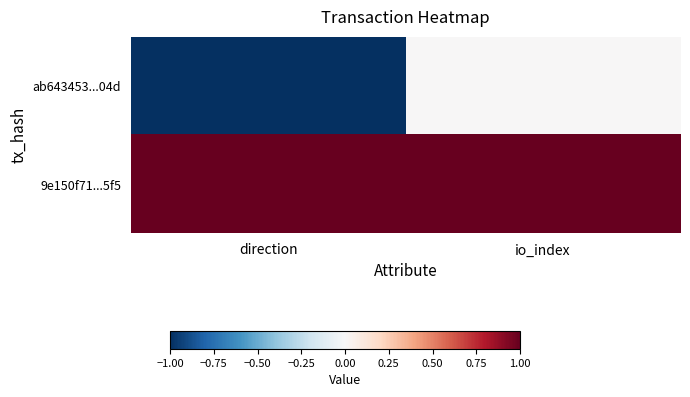

Reading right to left, what are all the values shown in this chart?

ab643453...04d: io_index=0.5	direction=0.0
9e150f71...5f5: io_index=1.0	direction=1.0